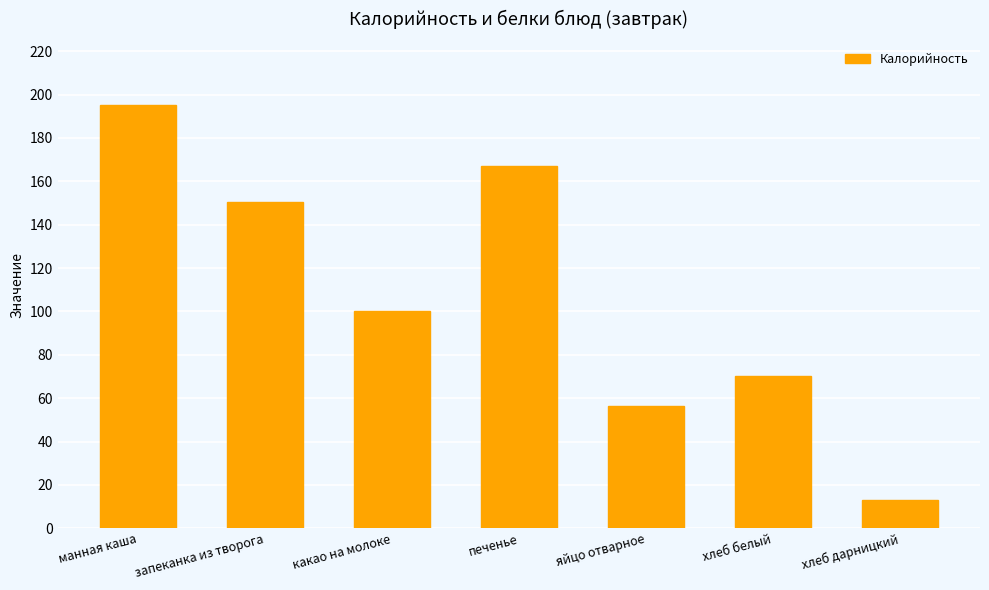

What is the sum of all values?

753.0